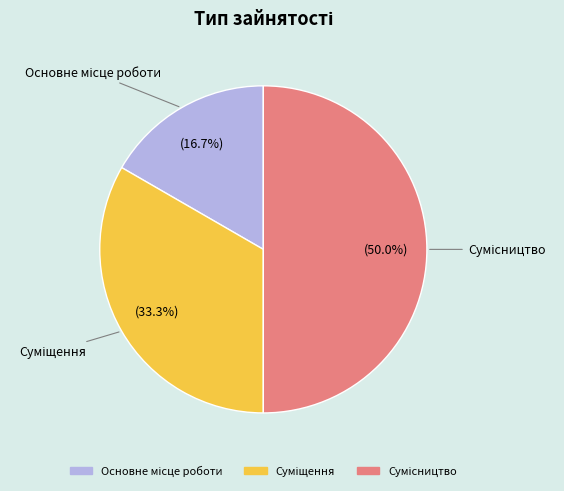

True or false: Основне місце роботи accounts for 7% of the total.

False